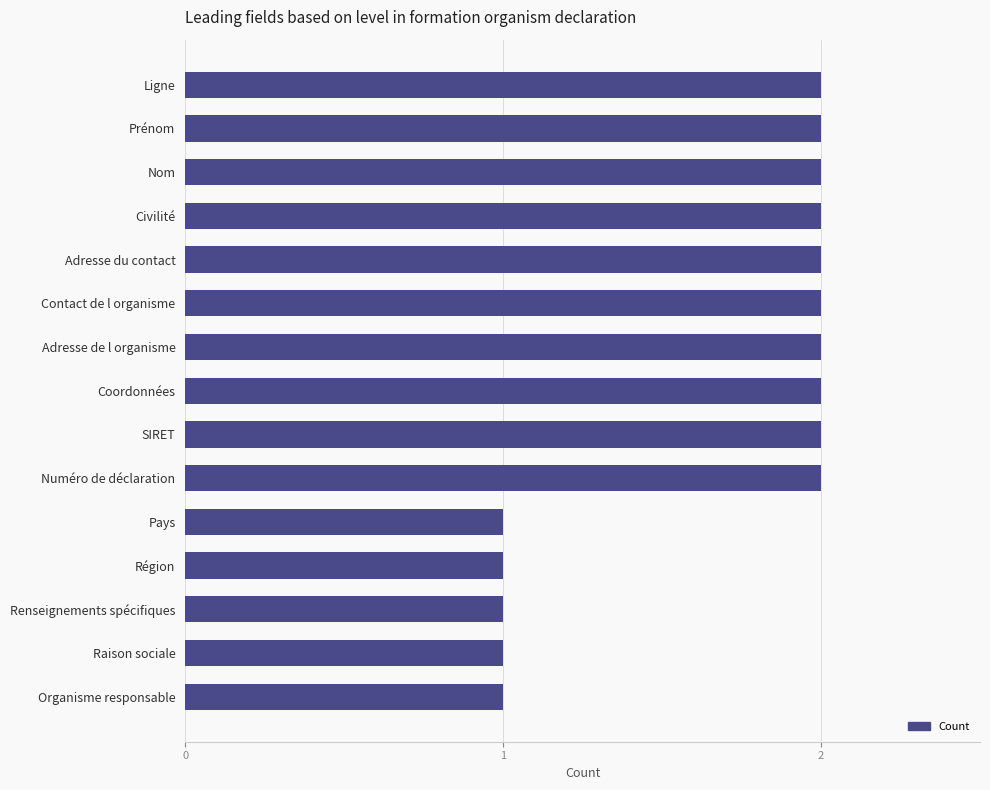

What is the average value?

2